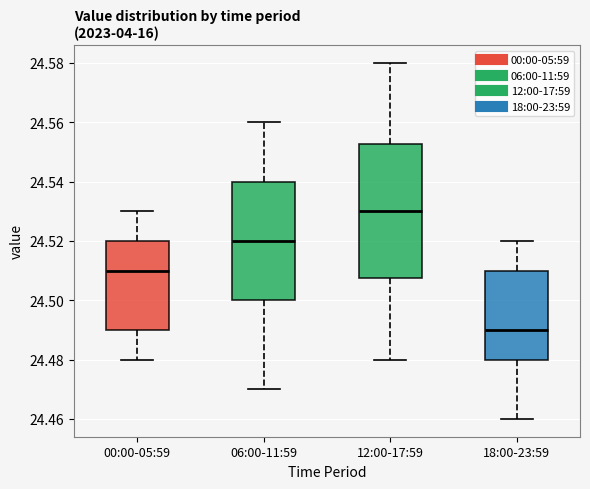

Which box has the lowest median line?

18:00-23:59